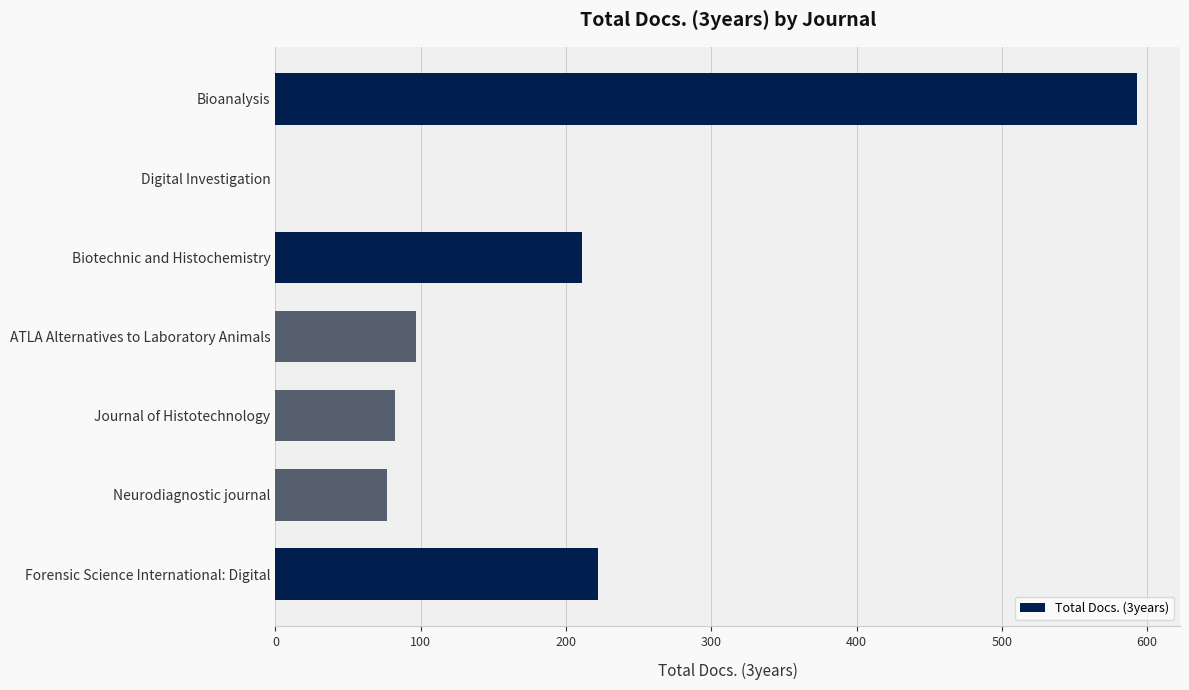

What is the average value?

183